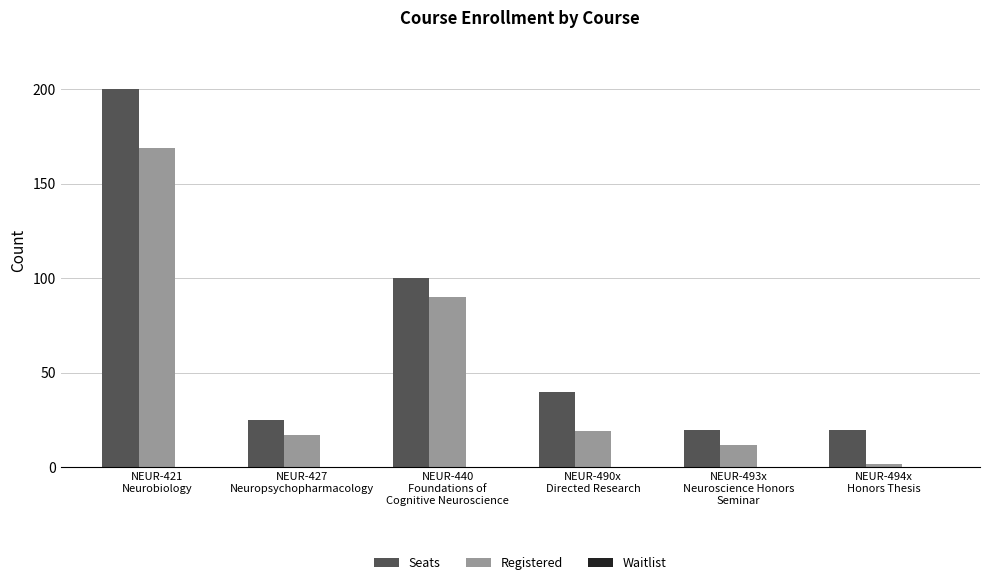

At NEUR-494x
Honors Thesis, list the series in order from largest to smallest.

Seats, Registered